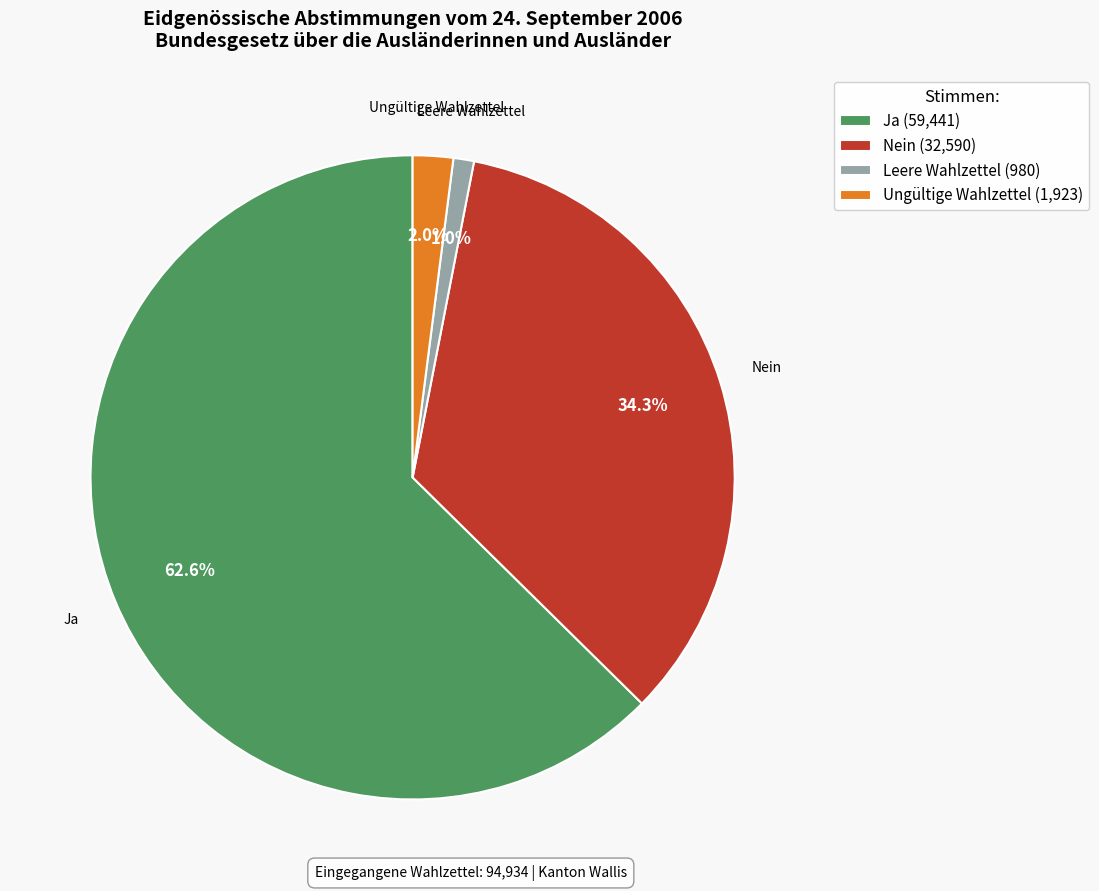

Which has a higher value, Leere Wahlzettel (980) or Ungültige Wahlzettel (1,923)?

Ungültige Wahlzettel (1,923)